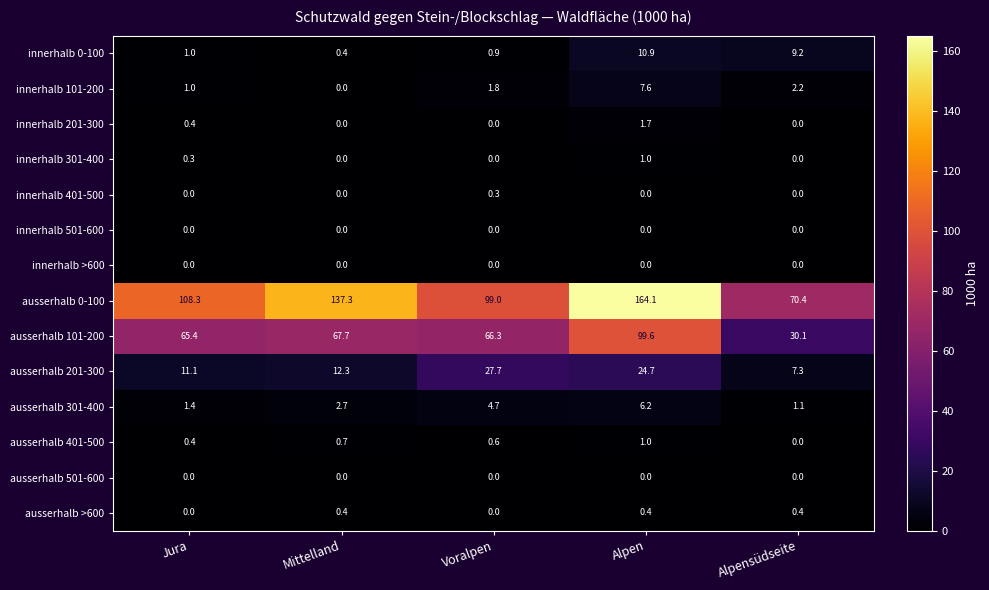

The ausserhalb 201-300 series shows 7.6 at Mittelland. True or false?

False